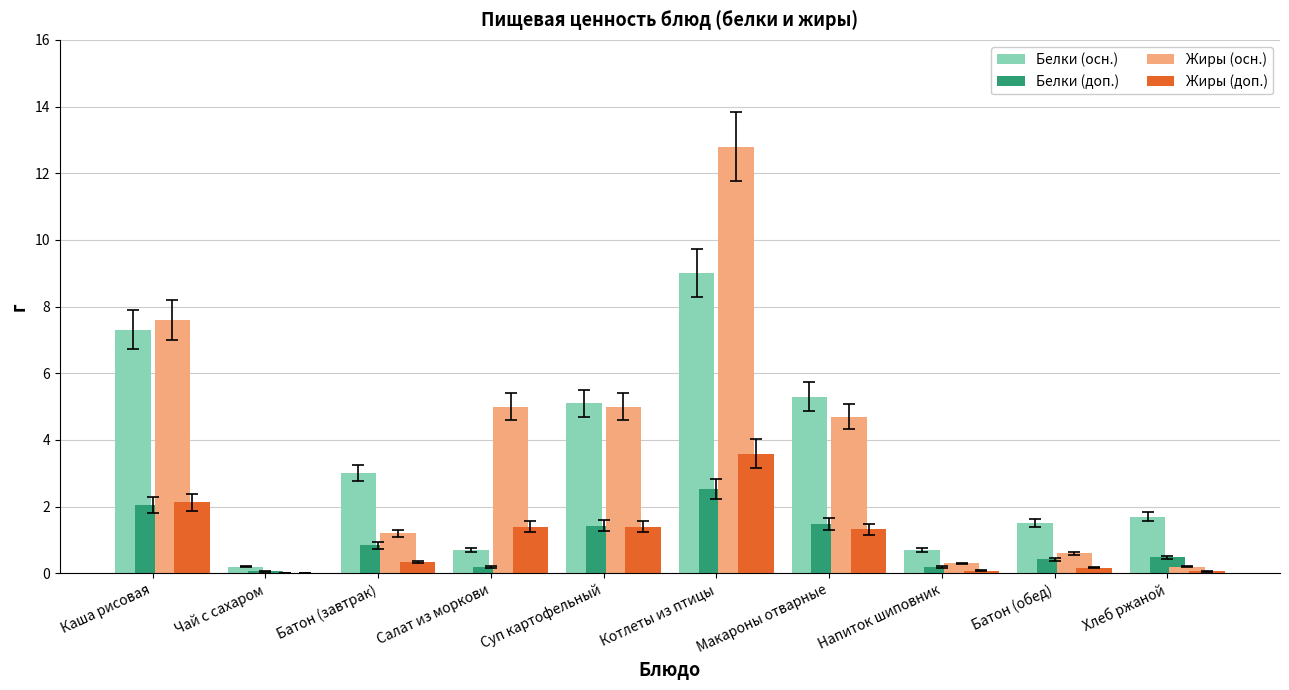

What is the highest value of the Жиры (осн.) series?

12.8